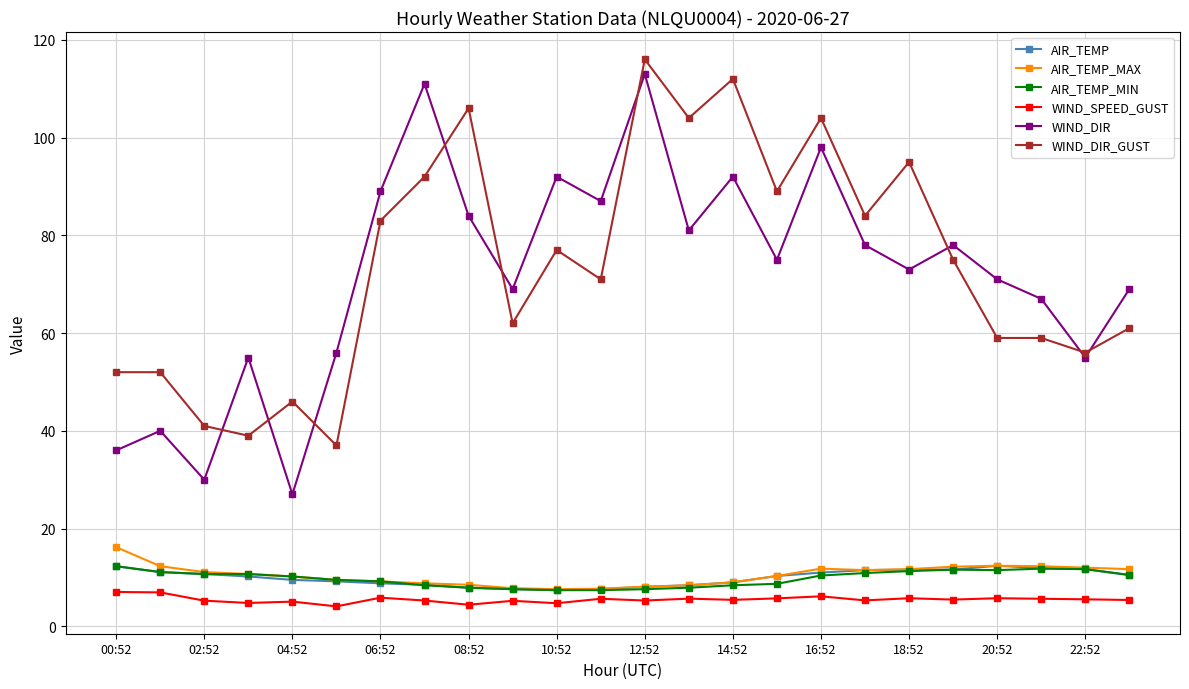

What is the minimum value for AIR_TEMP?

7.4